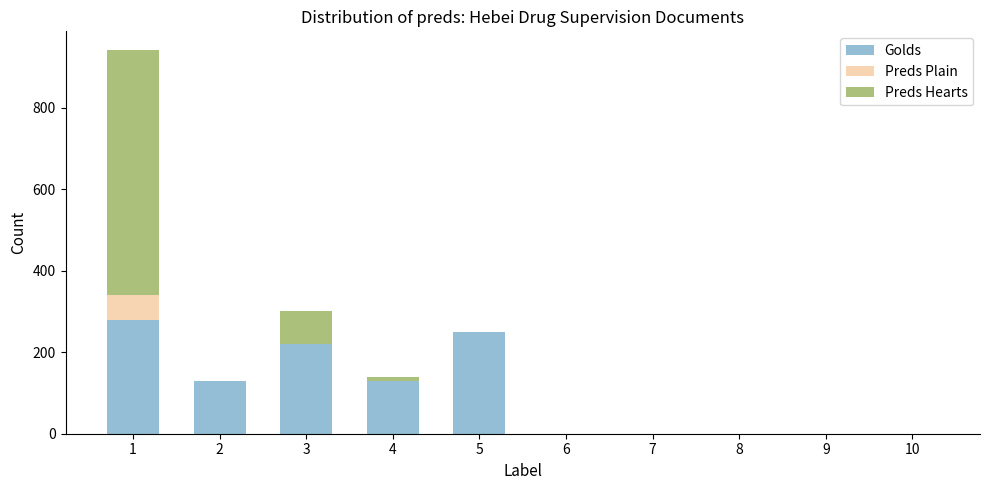

Reading right to left, what are the values for Golds?

10=0	9=0	8=0	7=0	6=0	5=250	4=130	3=220	2=130	1=280